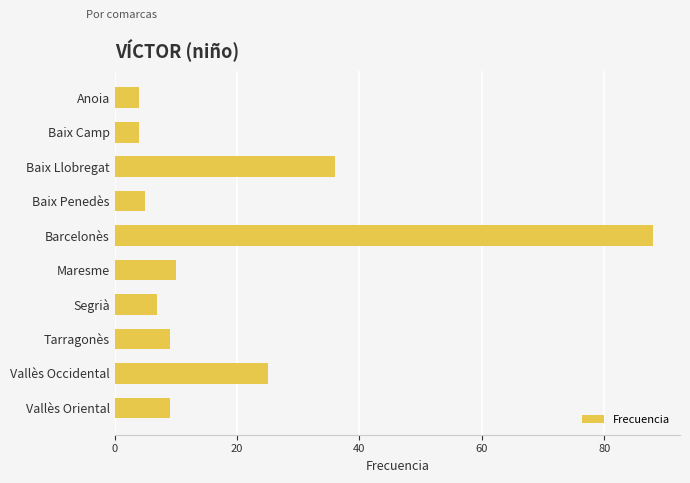

Reading bottom to top, extract all data points from this chart.

Vallès Oriental=9	Vallès Occidental=25	Tarragonès=9	Segrià=7	Maresme=10	Barcelonès=88	Baix Penedès=5	Baix Llobregat=36	Baix Camp=4	Anoia=4